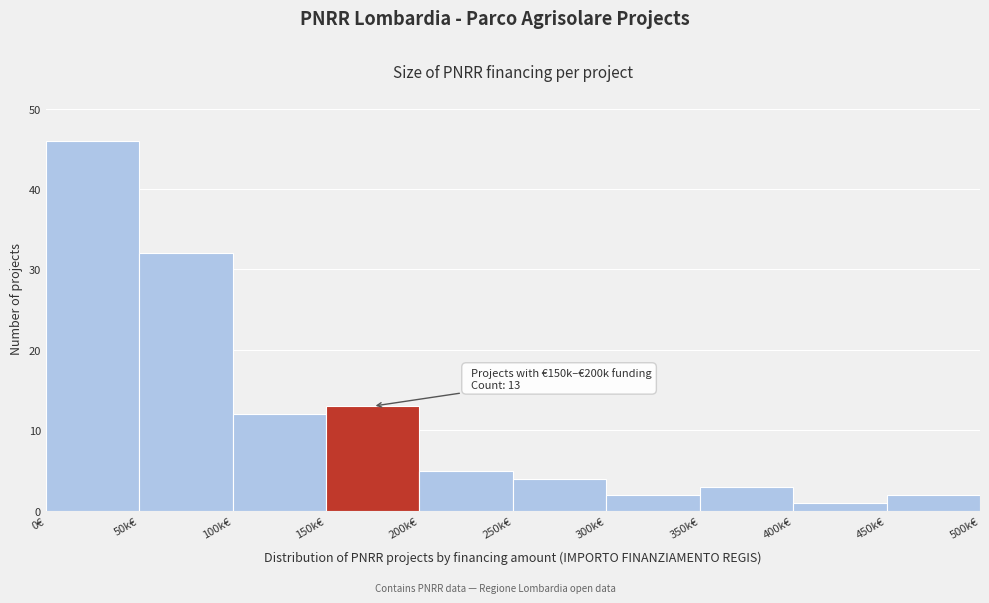

Reading left to right, list all the values displayed in this chart.

0€=46	50k€=32	100k€=12	150k€=13	200k€=5	250k€=4	300k€=2	350k€=3	400k€=1	450k€=2